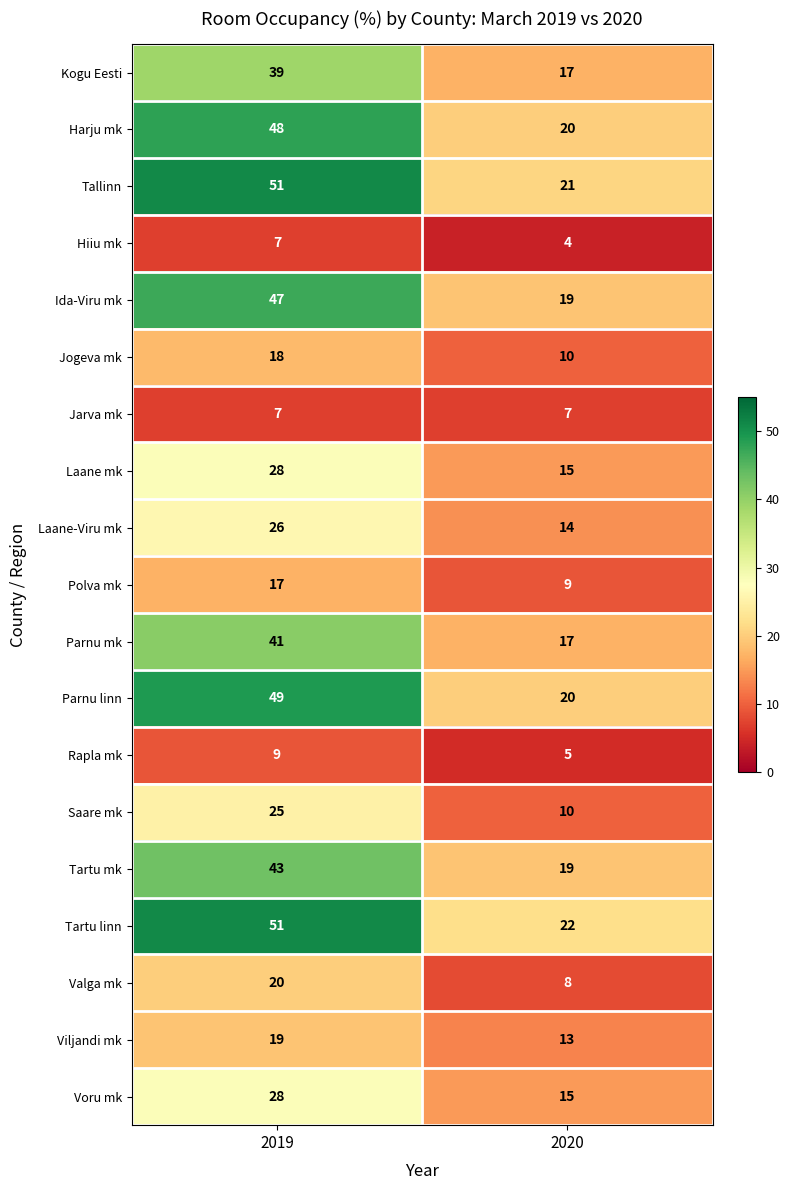

What is the sum of the Valga mk values at 2019 and 2020?

28